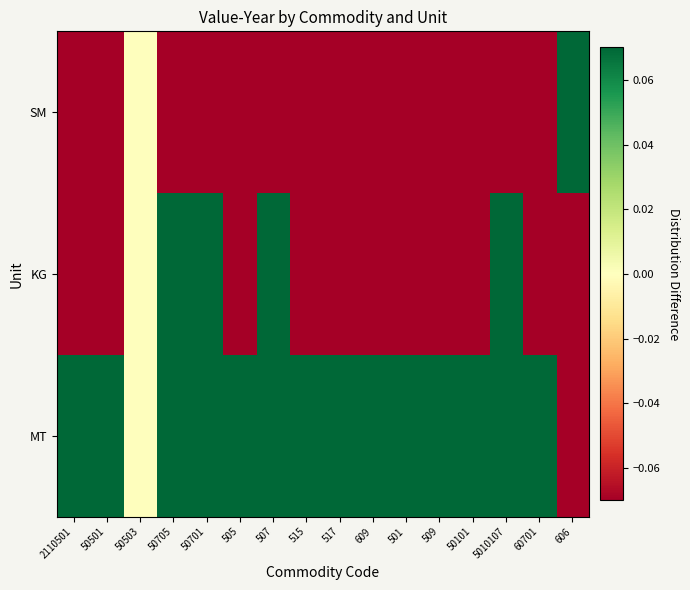

Which series has the widest spread of values?

SM